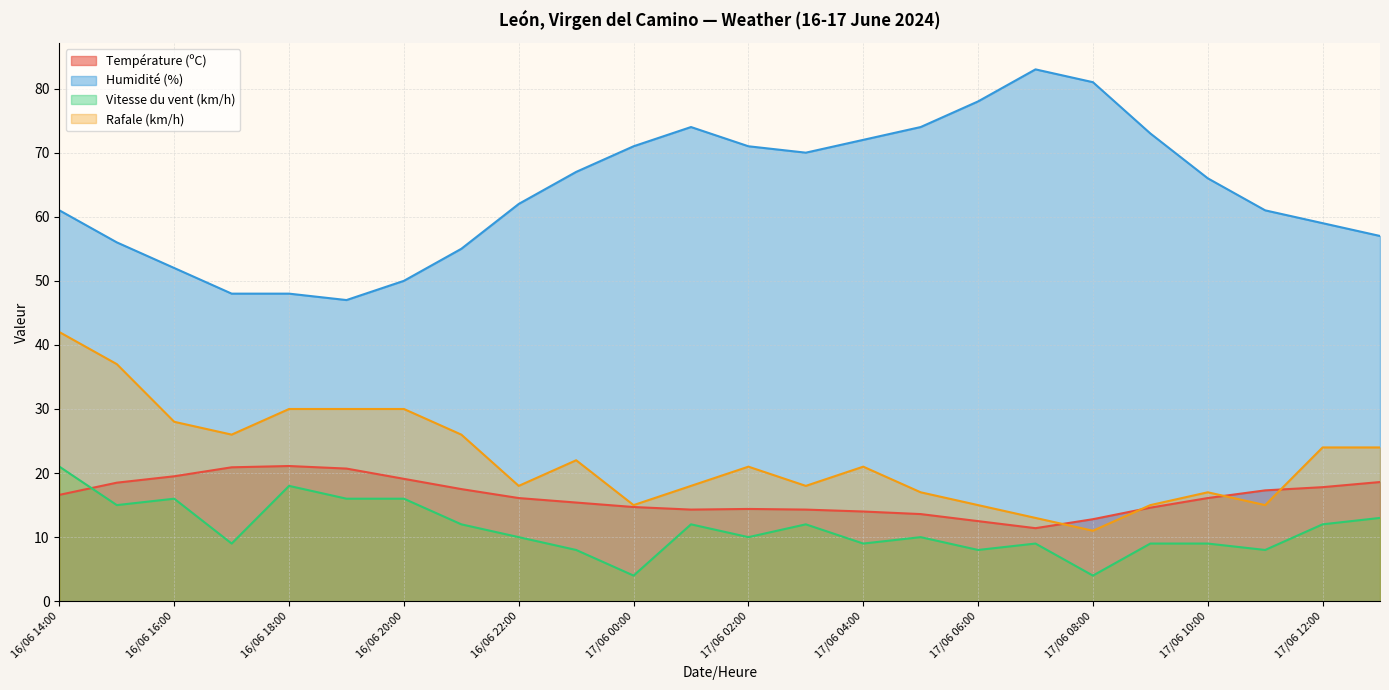

What are all the series names shown in the legend?

Température (ºC), Humidité (%), Vitesse du vent (km/h), Rafale (km/h)